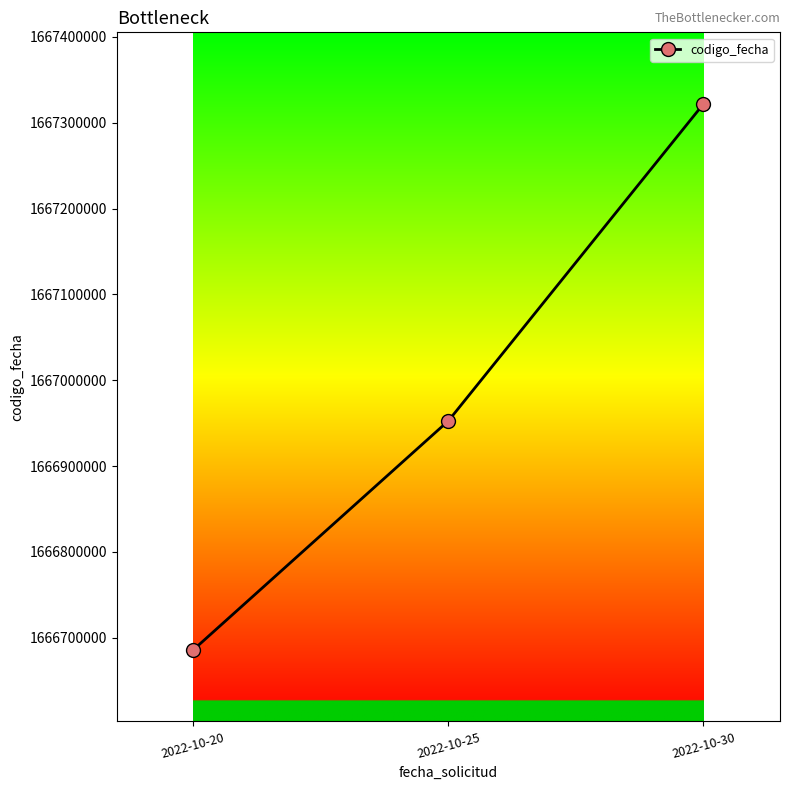

How many data points are less than 1666952722?

1